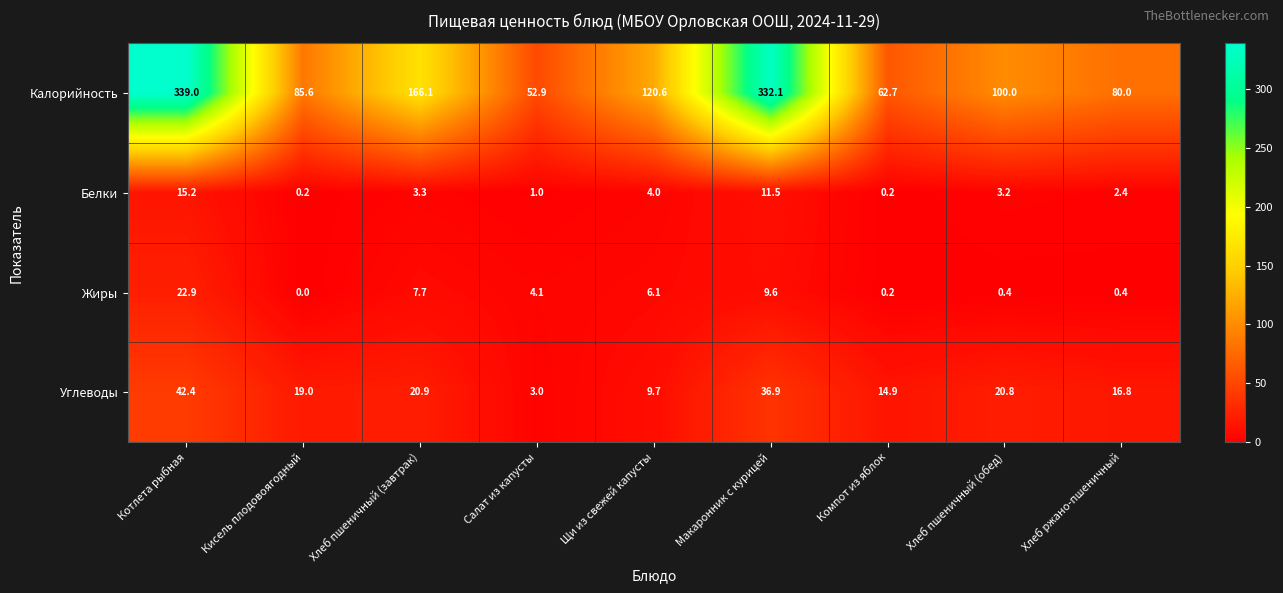

Which series has the widest spread of values?

Калорийность